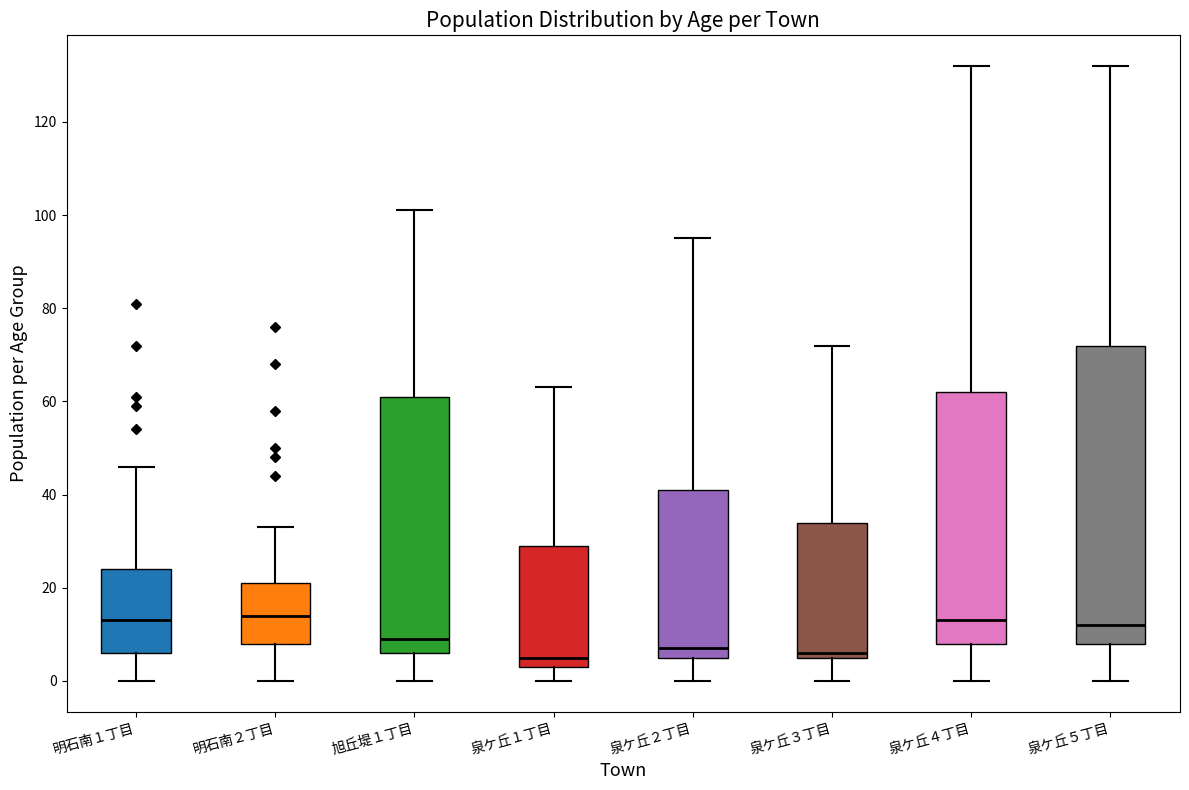

Which box is the tallest, from its lower edge to its upper edge?

泉ケ丘５丁目